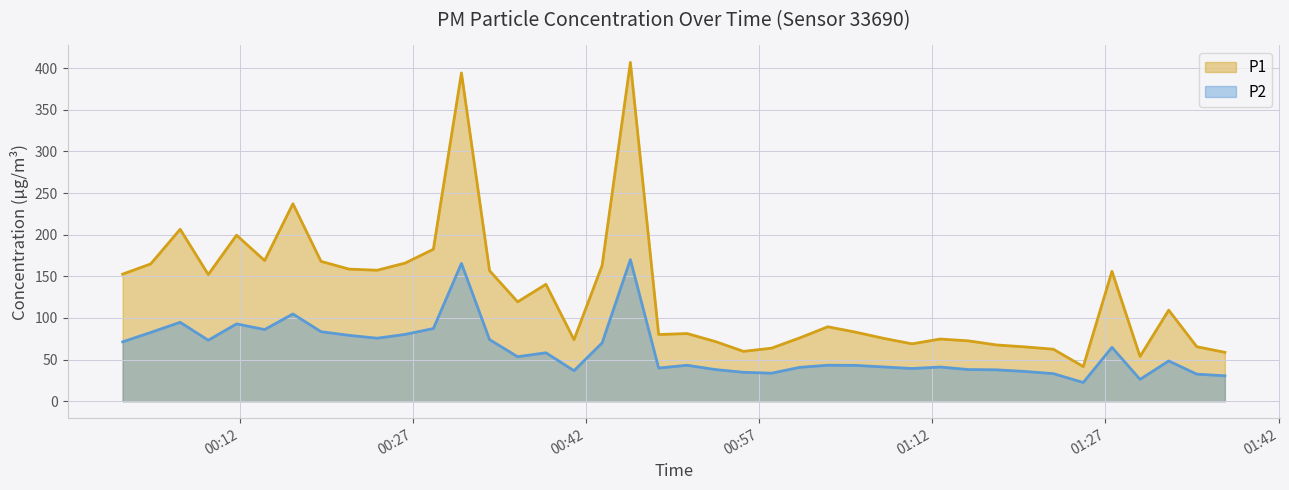

What is the highest value of the P2 series?

170.1